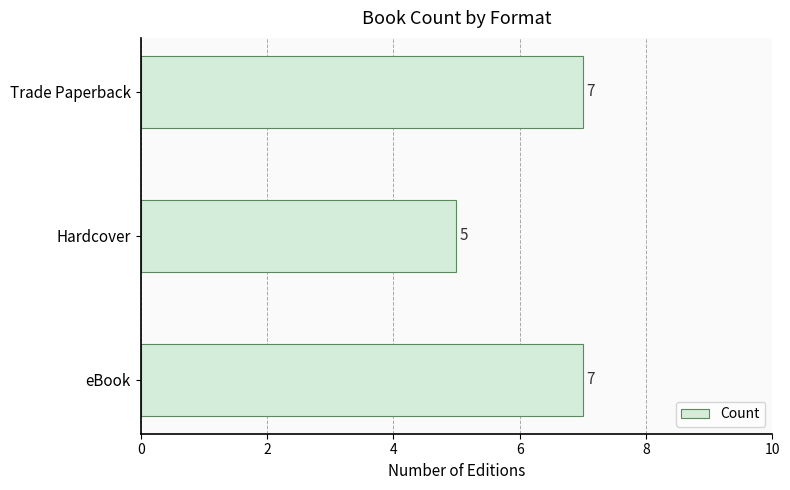

Between Trade Paperback and Hardcover, which is larger?

Trade Paperback